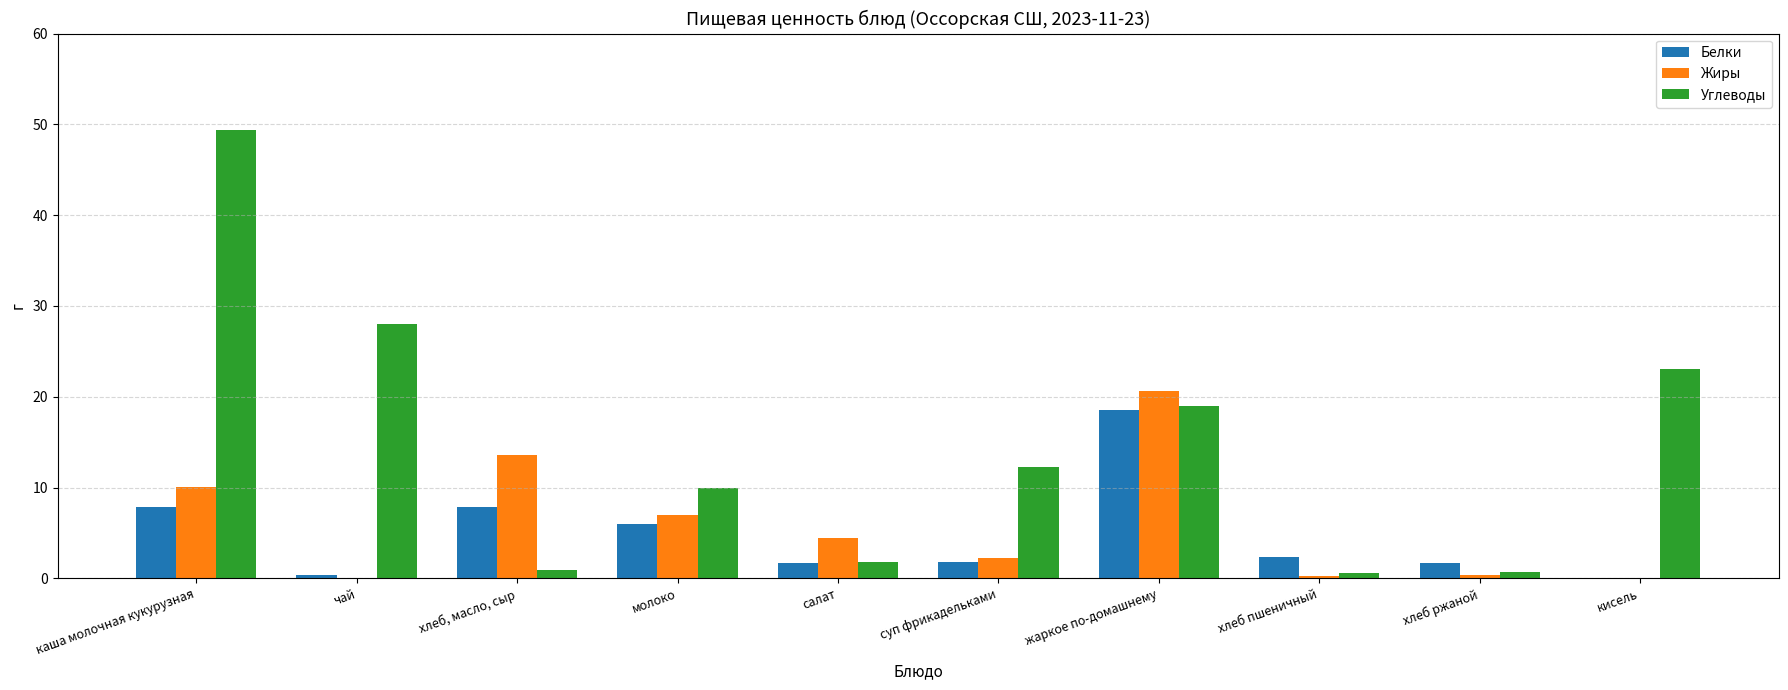

At which label is Углеводы closest to 24?

кисель